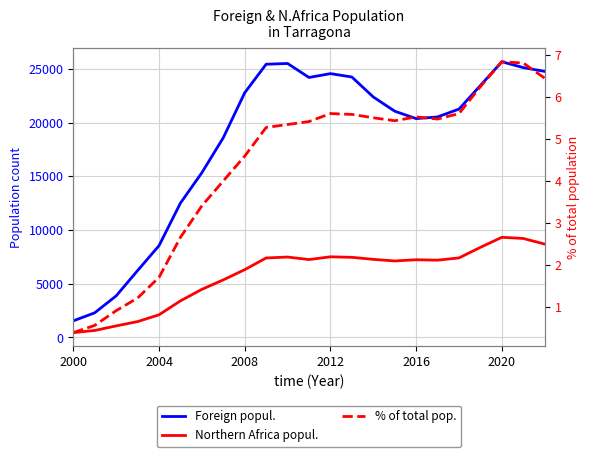

What is the difference between the maximum and minimum values in the Northern Africa popul. series?

8867.0